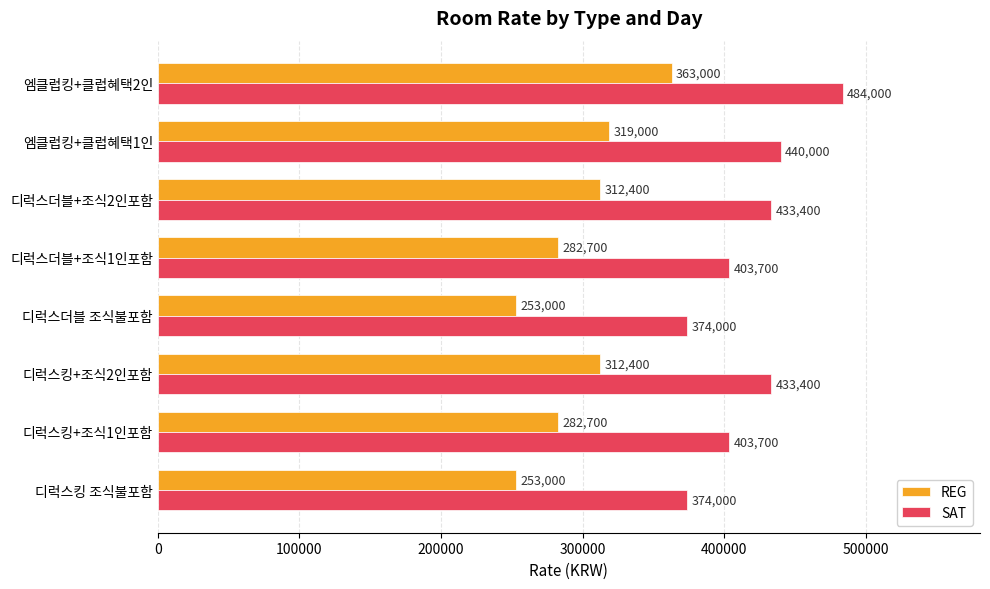

The SAT series shows 374000 at 디럭스더블 조식불포함. True or false?

True